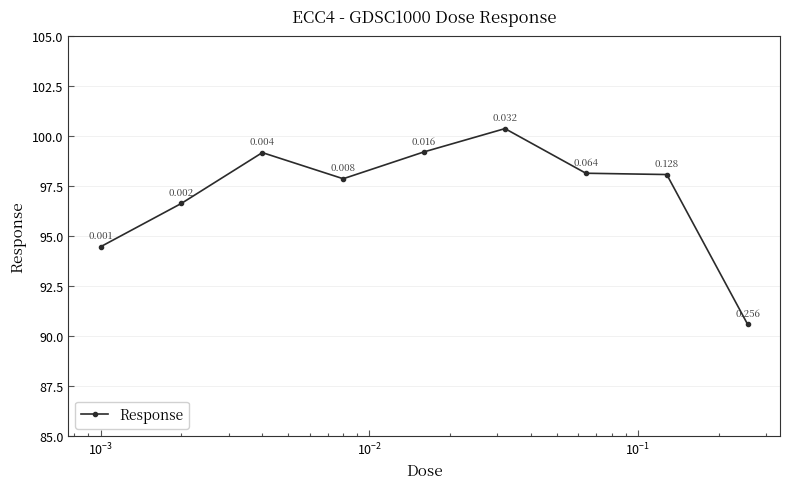

How many points are higher than both their immediate neighbors (excluding endpoints)?

2